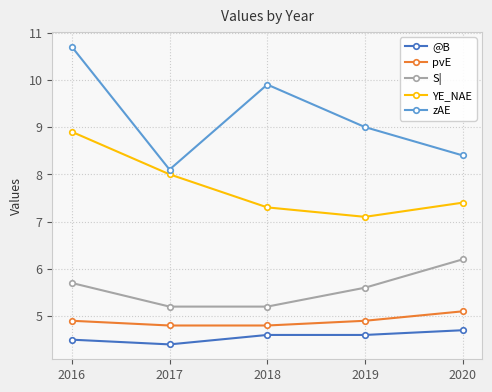

Does the chart display data point markers on the line(s)?

Yes